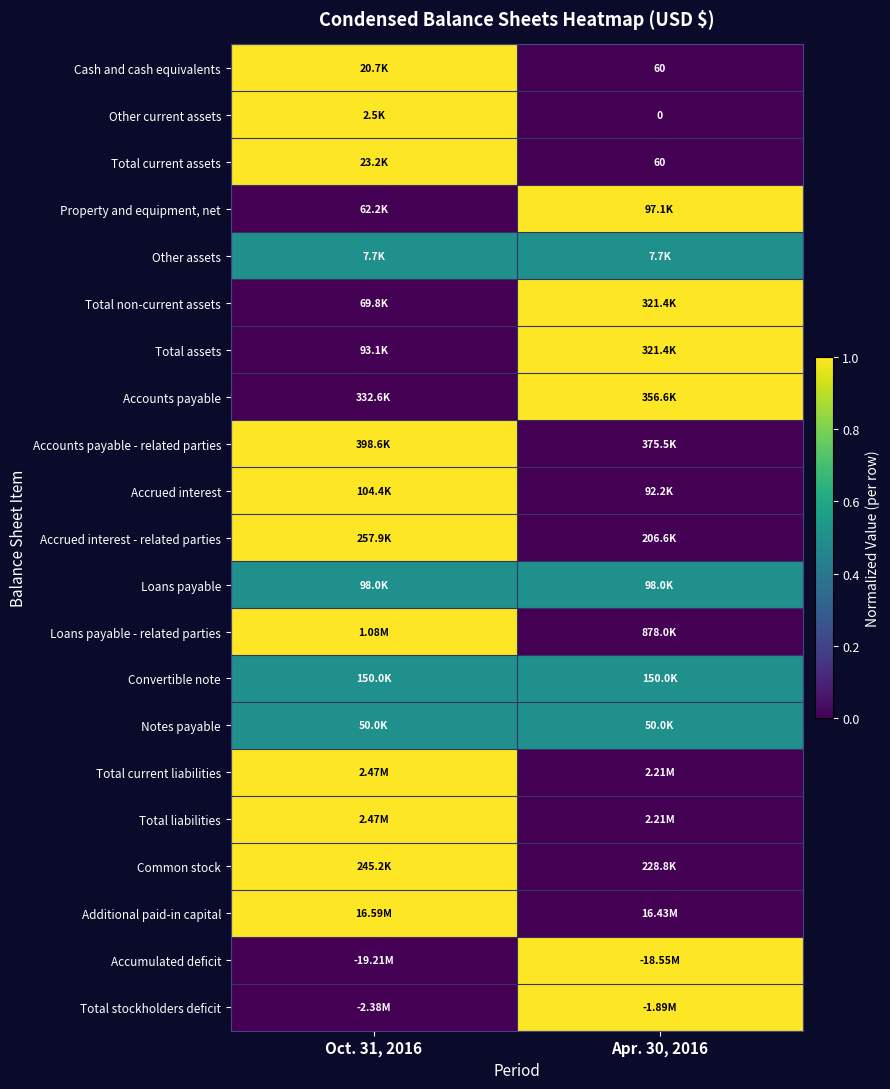

What is the total value across all series at Oct. 31, 2016?

13.0